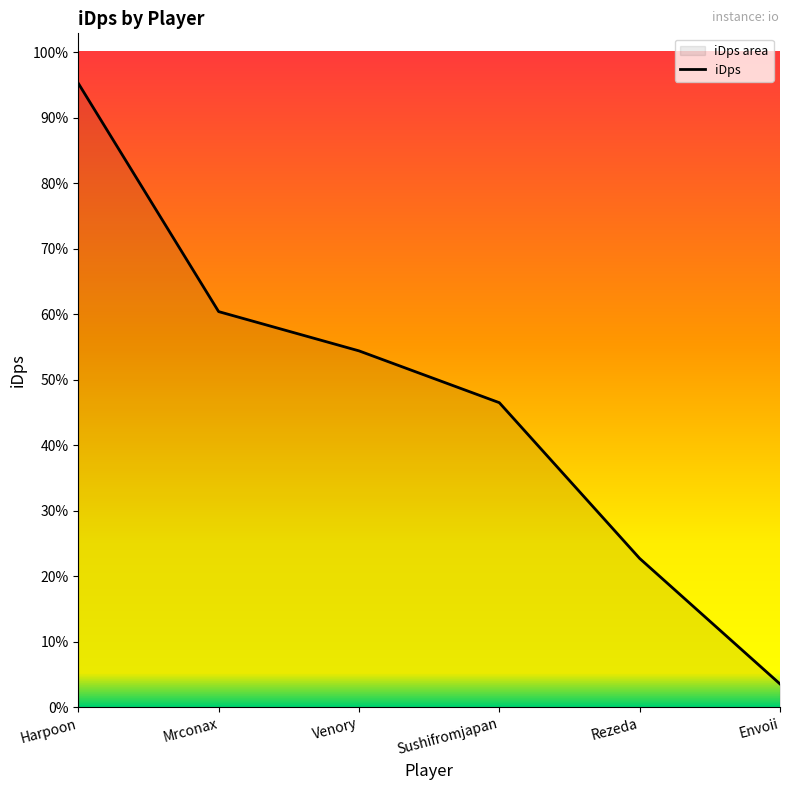

List the labels in order of value, largest first.

Harpoon, Mrconax, Venory, Sushifromjapan, Rezeda, Envoii